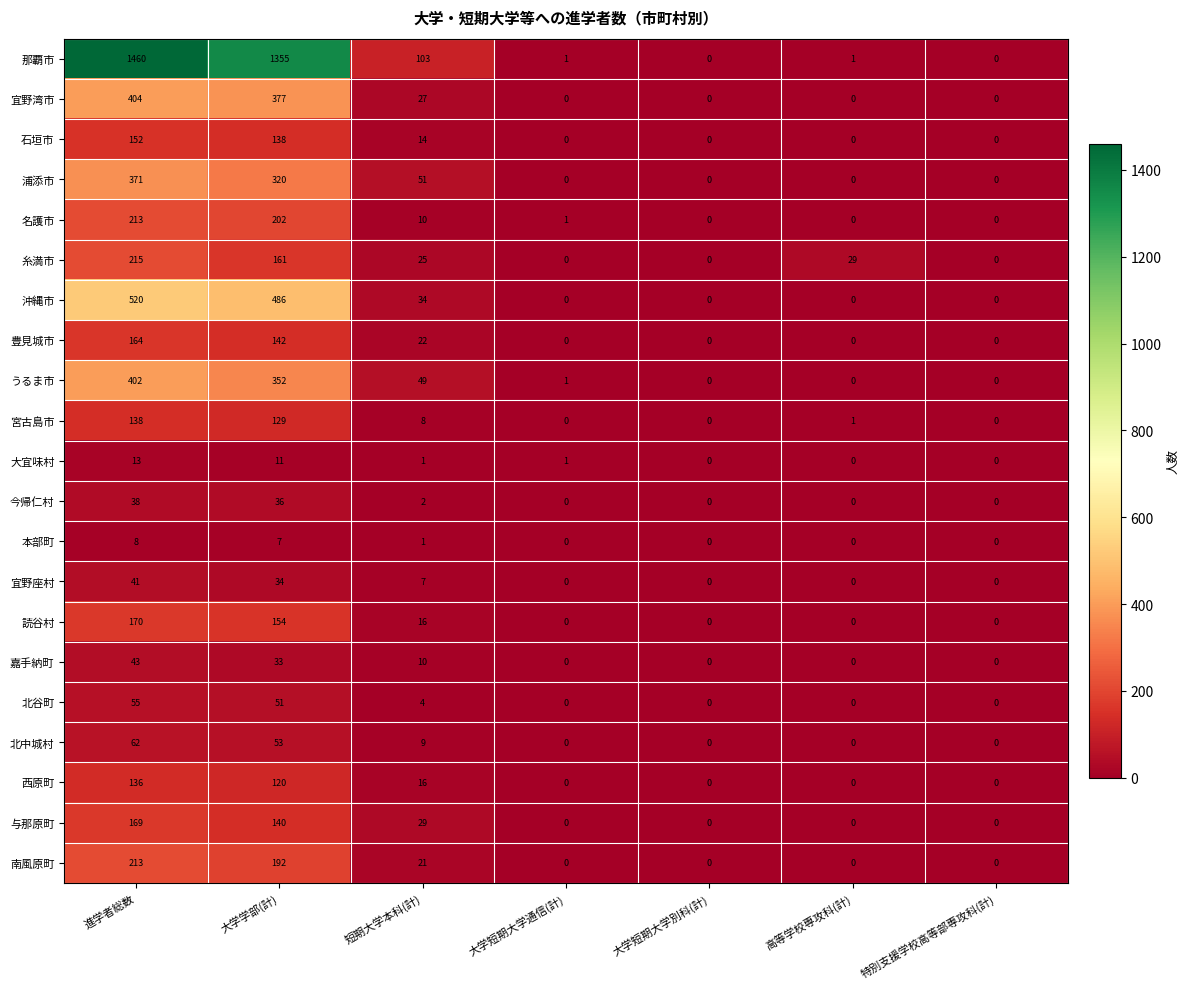

What is the total value across all series at 大学学部(計)?

4493